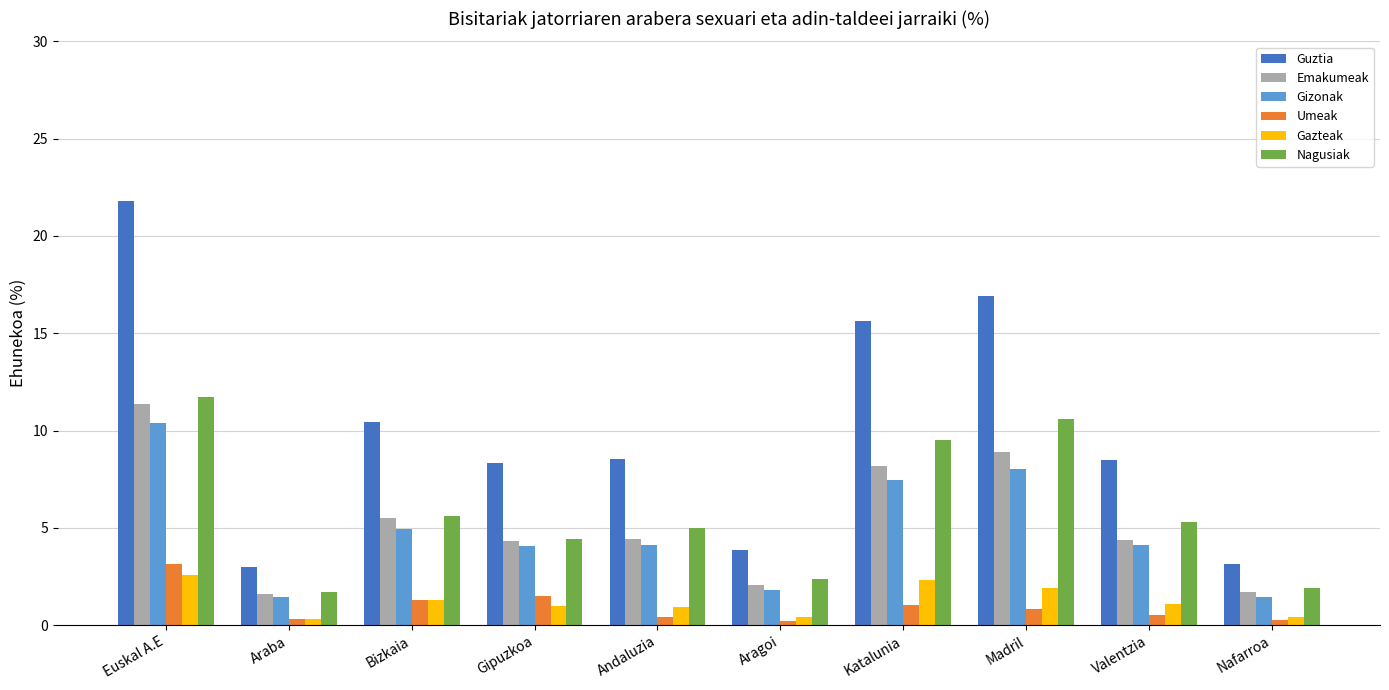

What is the difference between the second highest and second lowest values in the Gazteak series?

1.9